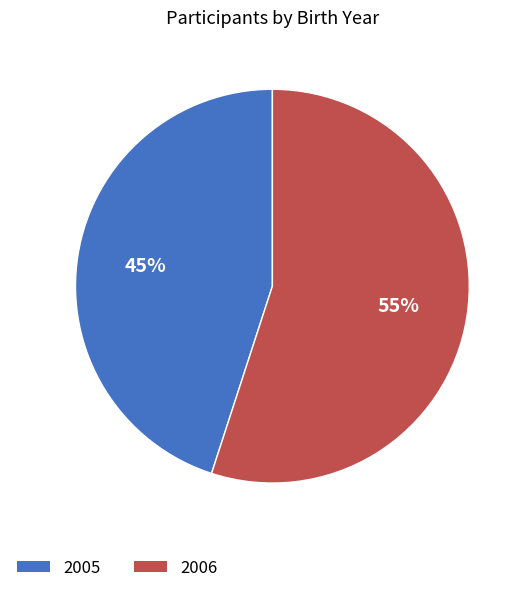

To the nearest percent, what is the average slice percentage?

50%